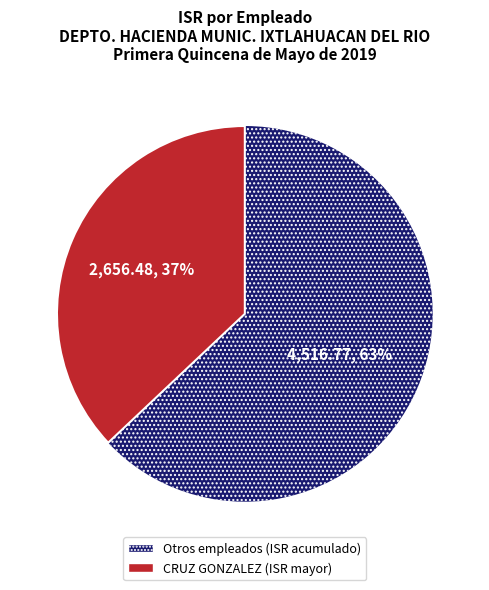

Is there any slice that represents more than half of the pie?

Yes